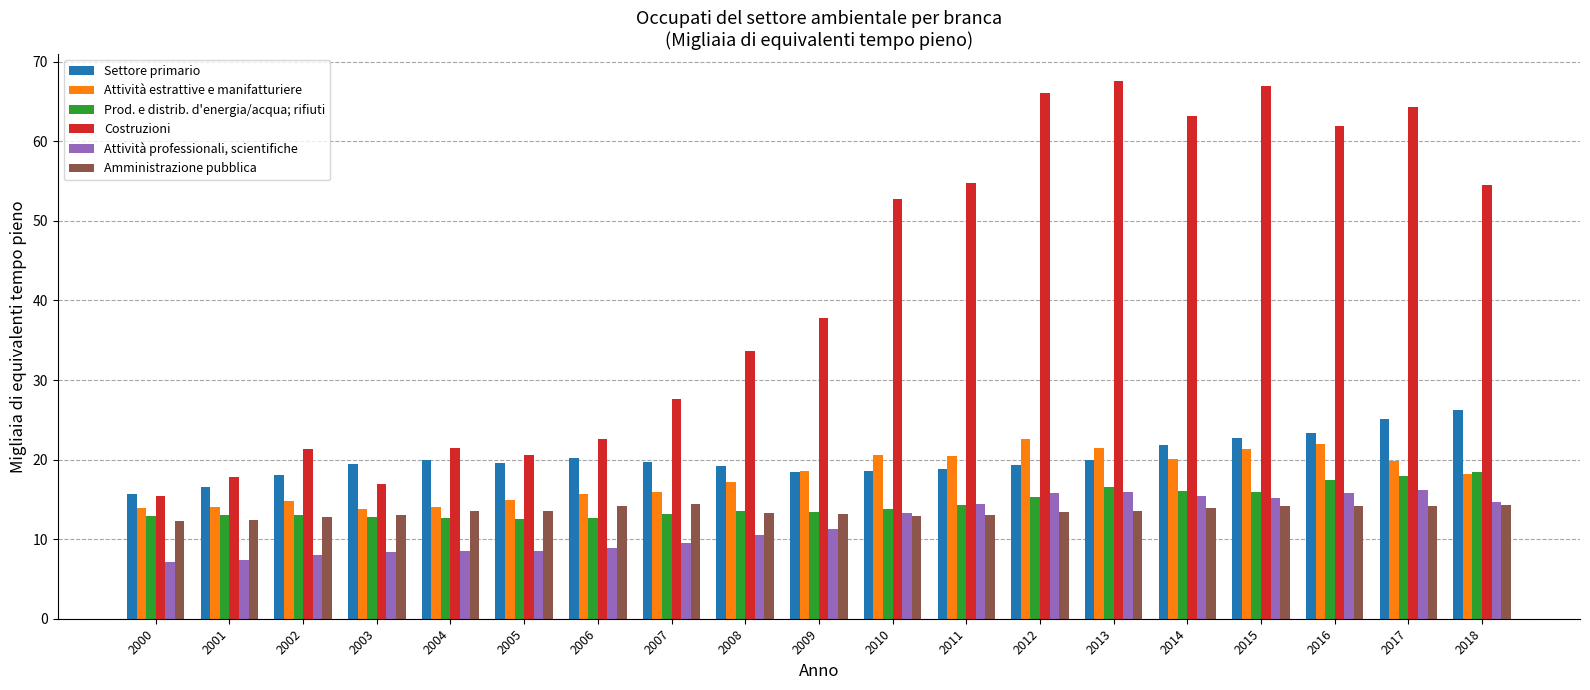

Does the chart contain any negative values?

No